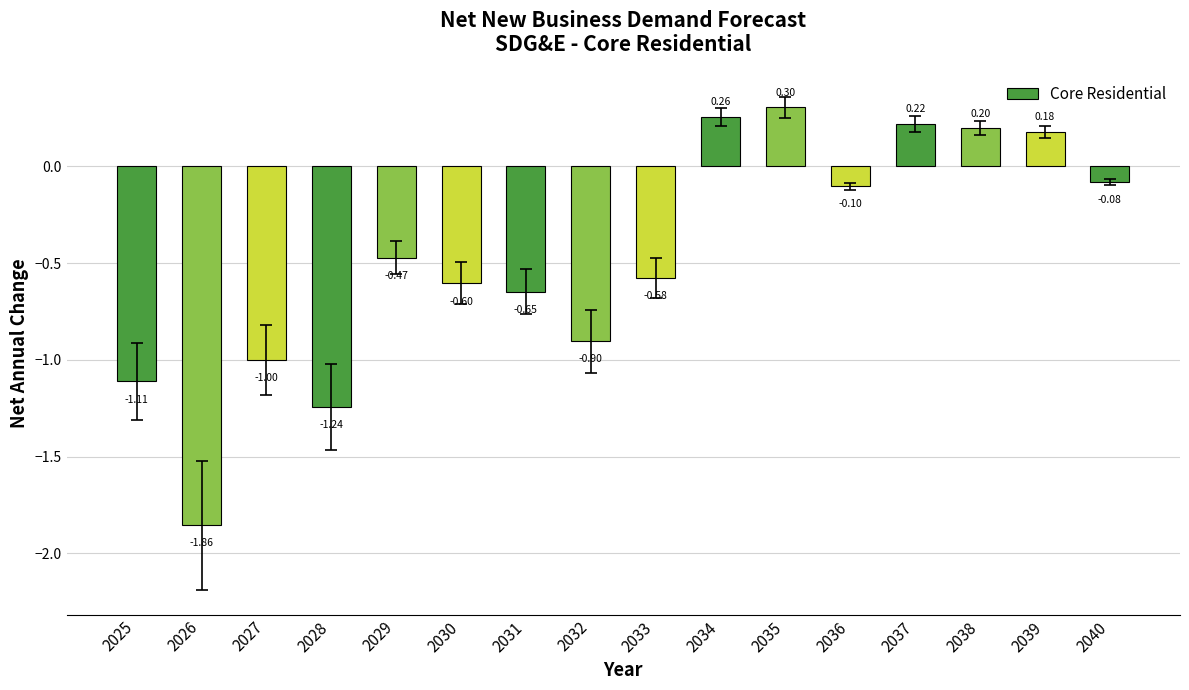

Which category has the highest value across all series?

2035